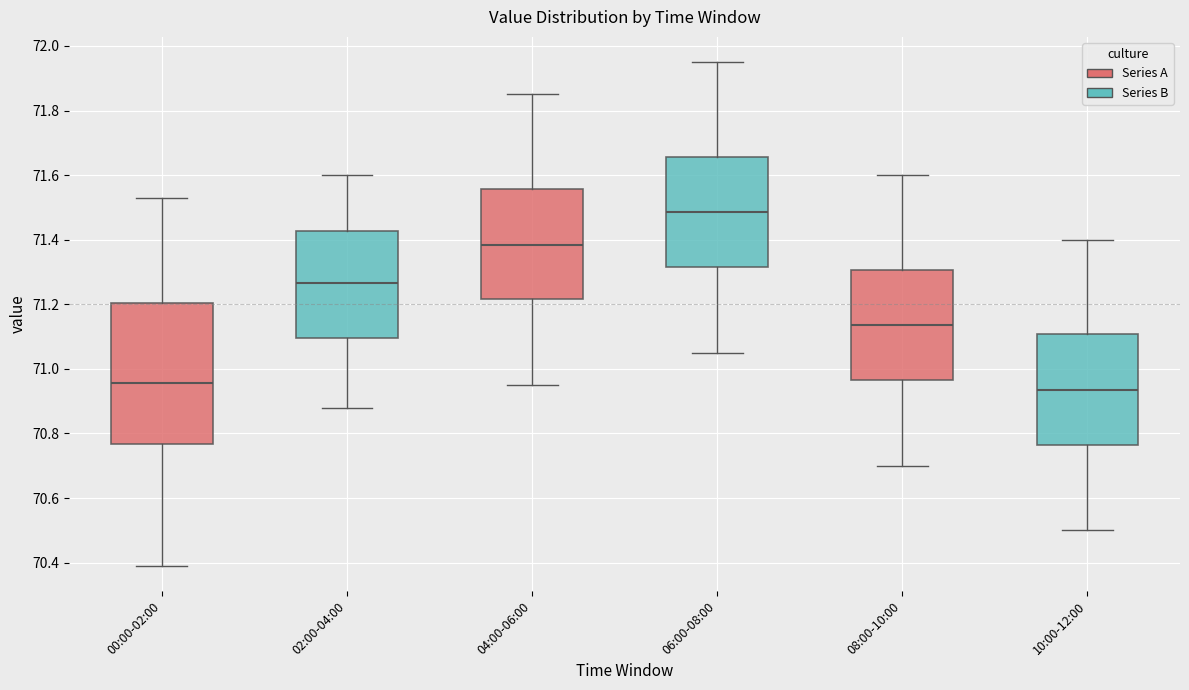

Which box is the tallest, from its lower edge to its upper edge?

00:00-02:00